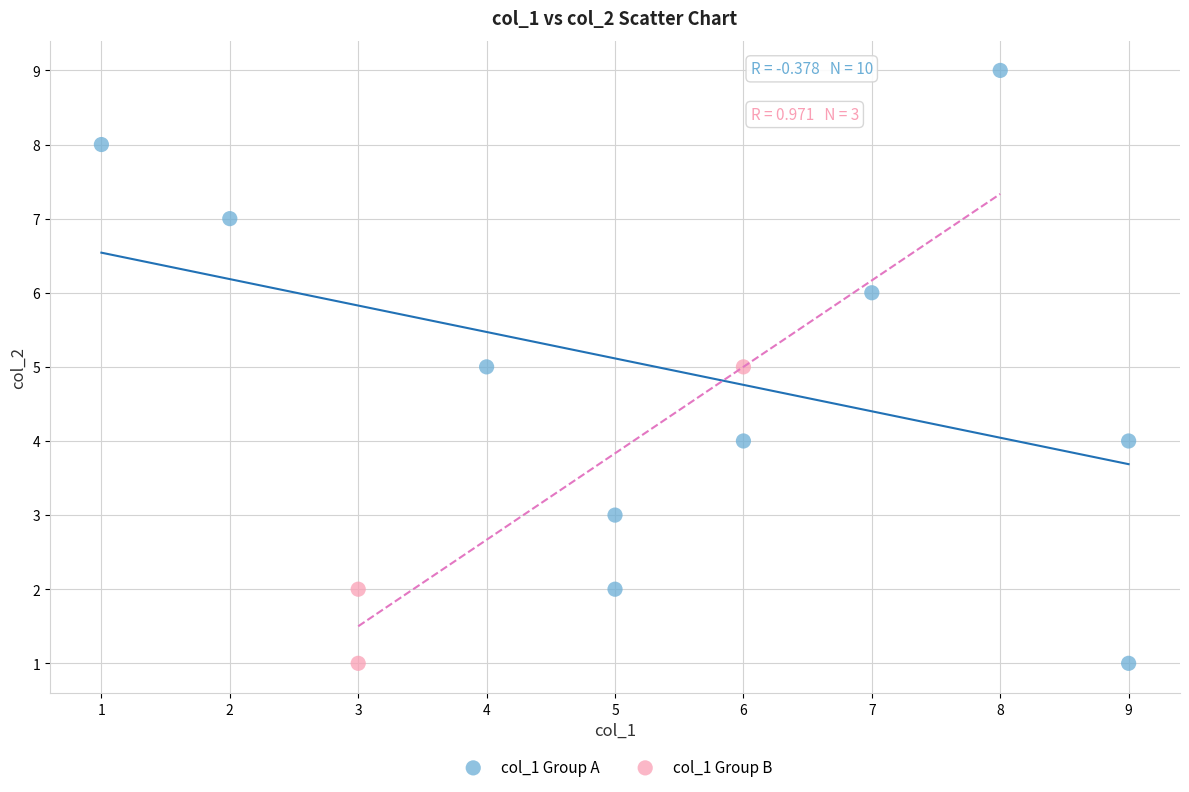

Which series has the widest spread of Y values?

col_1 Group A